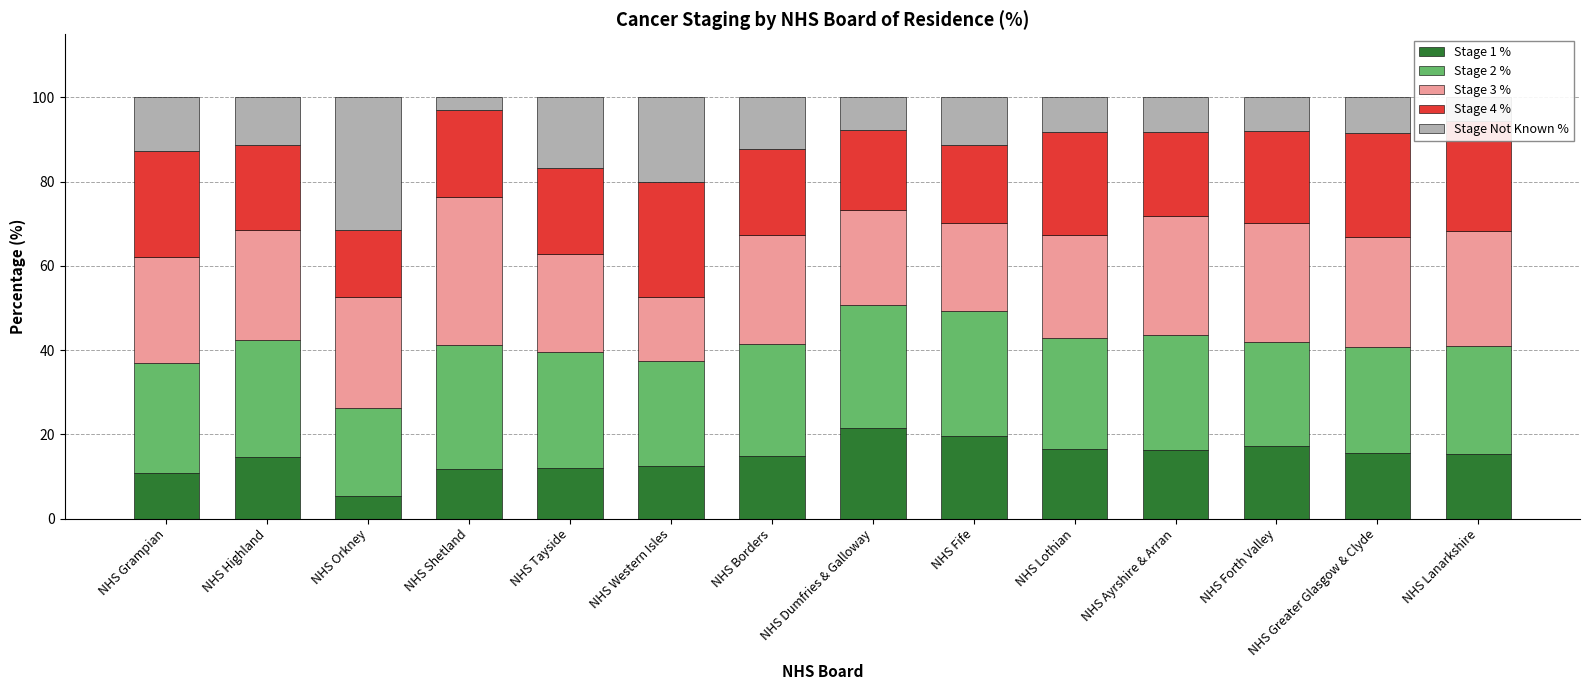

At which label does Stage 1 % reach its minimum?

NHS Orkney